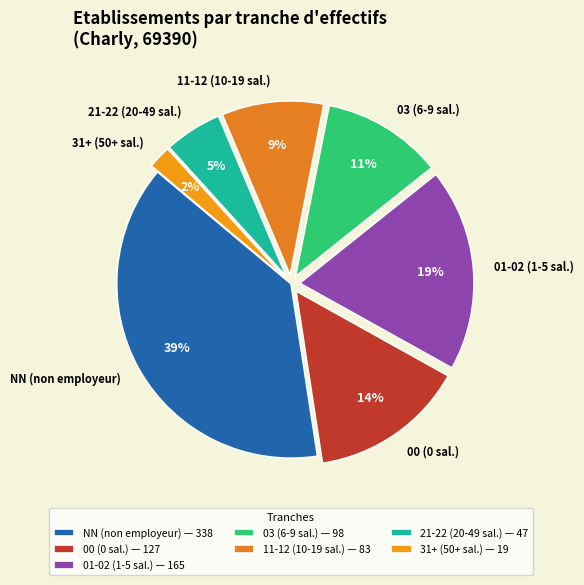

How many slices are in this pie chart?

7